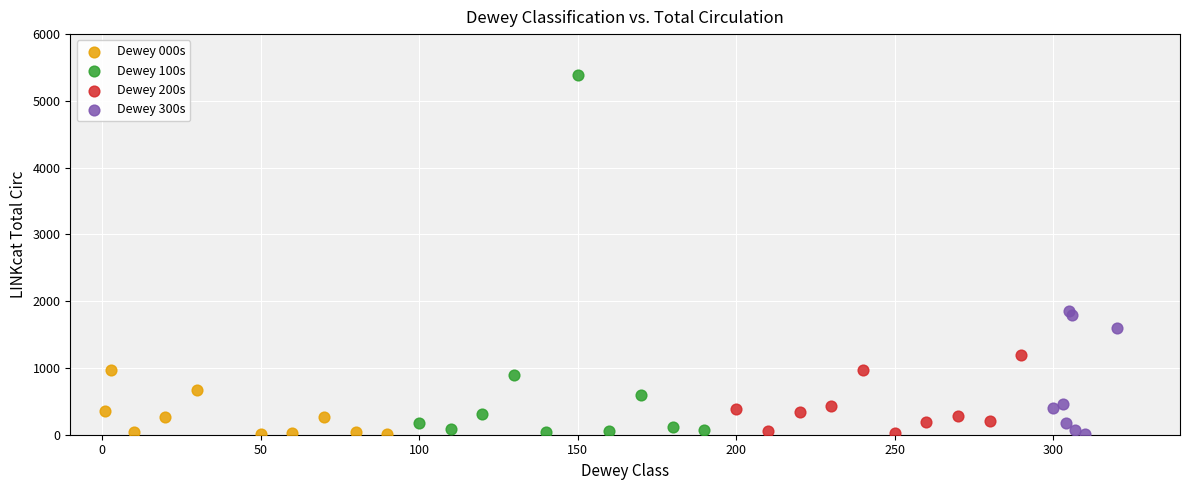

Which series has the largest Y range (max minus min)?

Dewey 100s